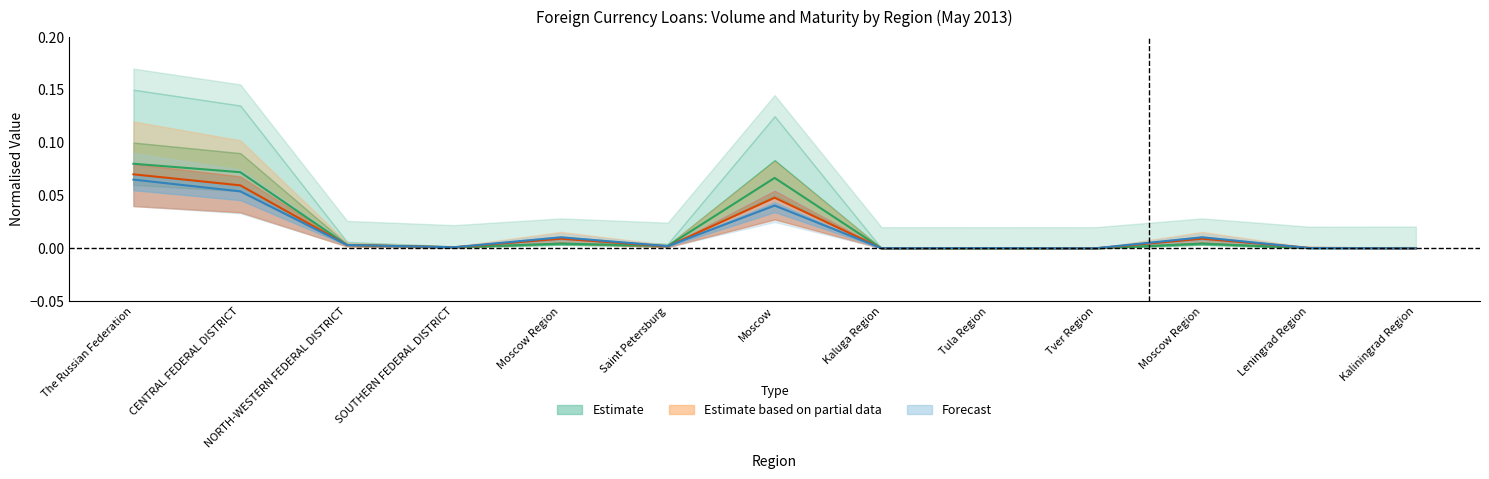

Which series ends up on top after the final intersection of Volume of Loans Total and Housing Loans Volume?

Volume of Loans Total